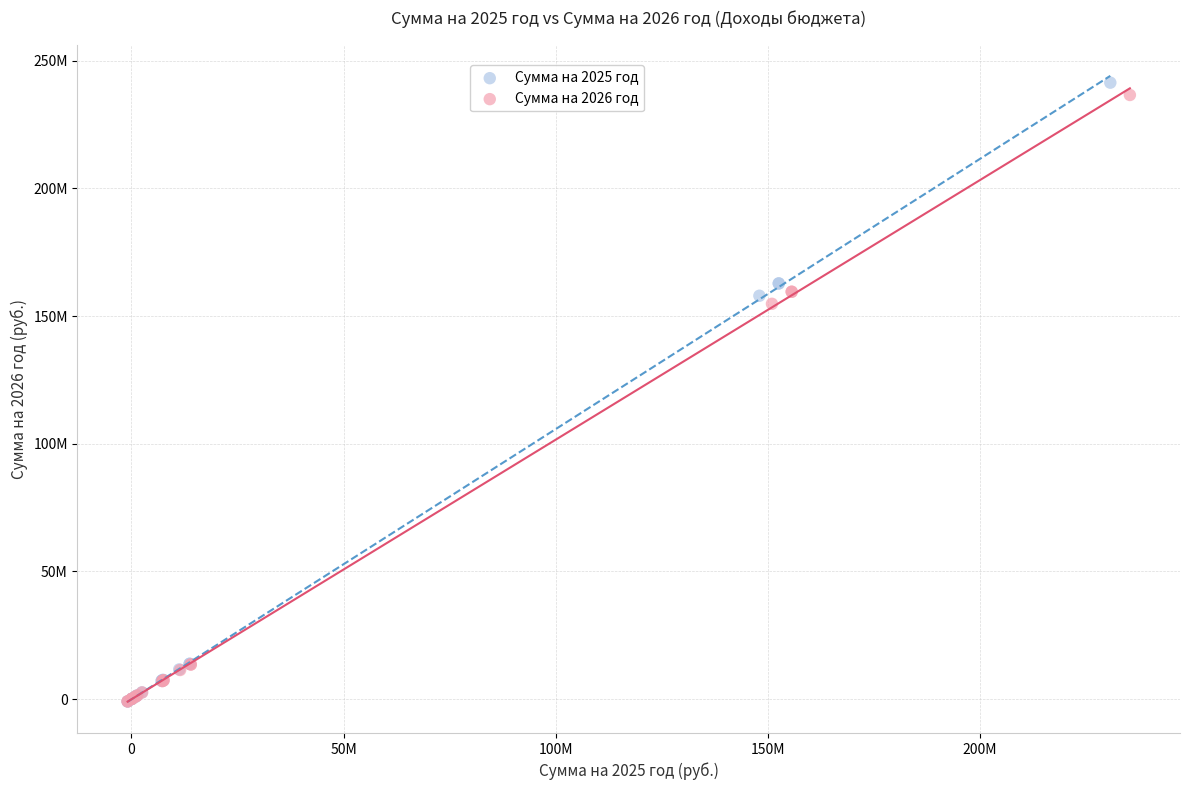

What are all the series names shown in the legend?

Сумма на 2025 год, Сумма на 2026 год